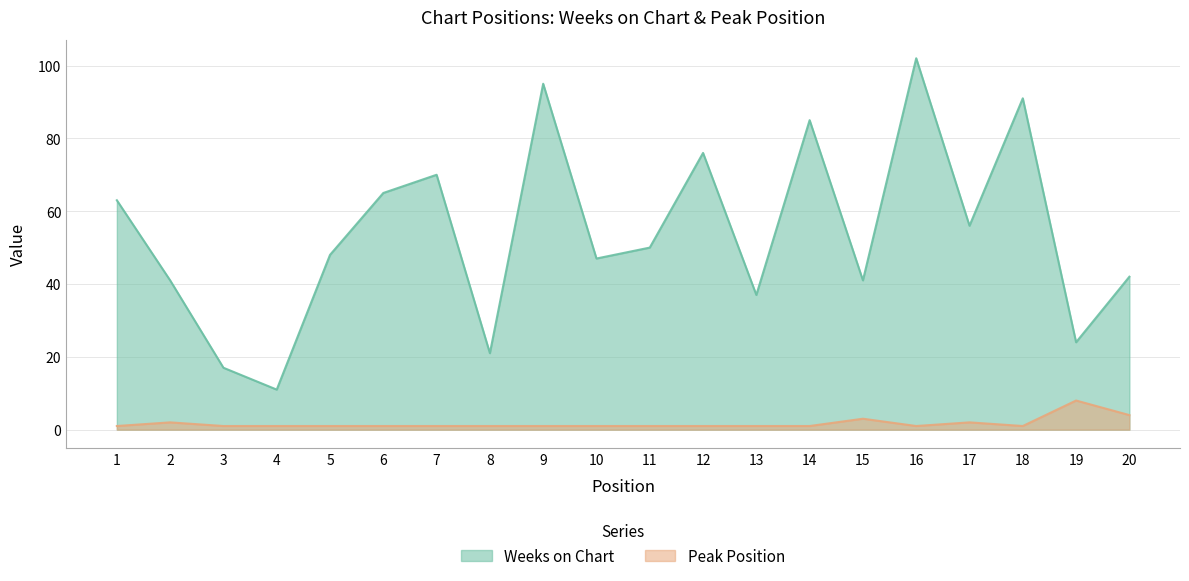

Count the number of categories in the chart.

20